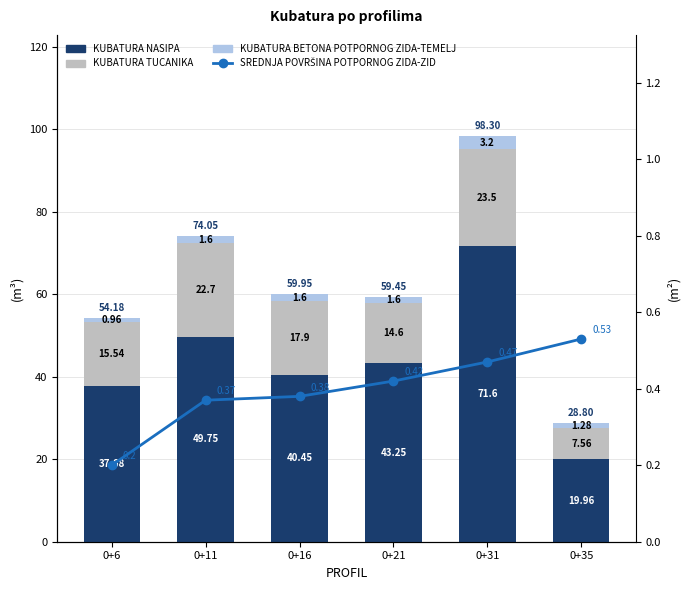

The KUBATURA NASIPA series shows 40.5 at 0+16. True or false?

True